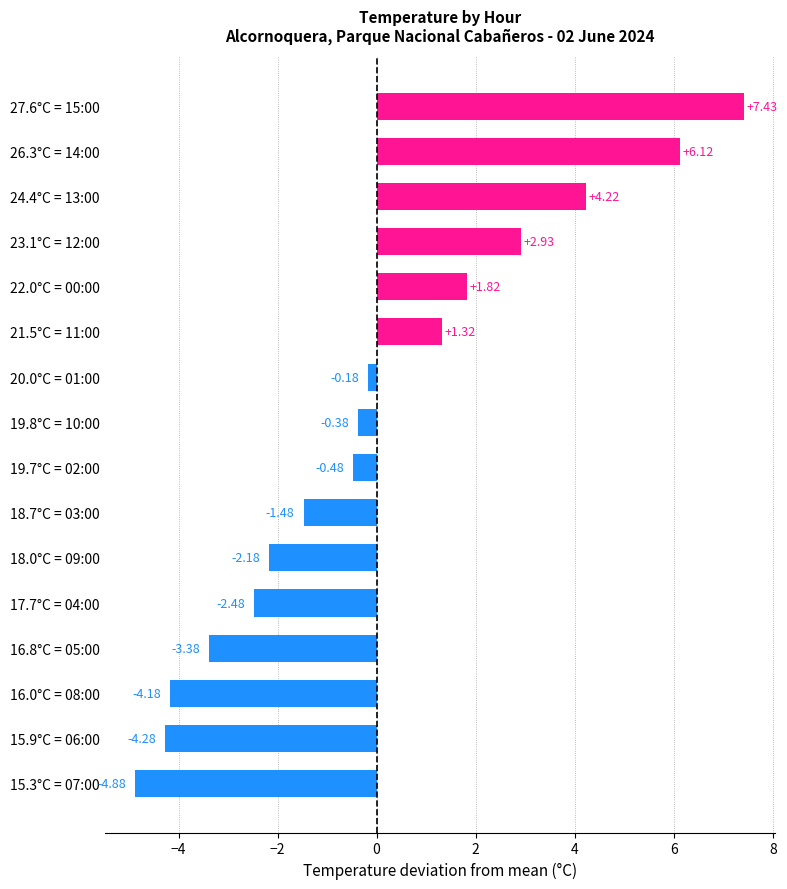

What is the maximum value shown in the chart?

7.4